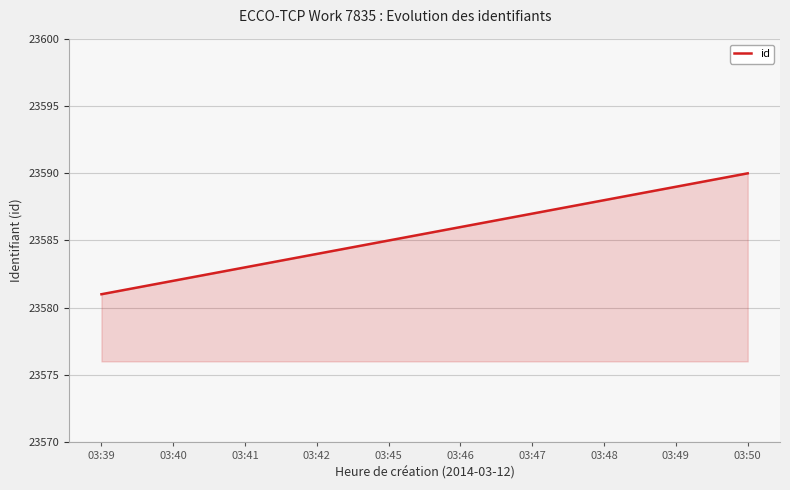

Reading right to left, transcribe all the data shown in this chart.

23590	23589	23588	23587	23586	23585	23584	23583	23582	23581